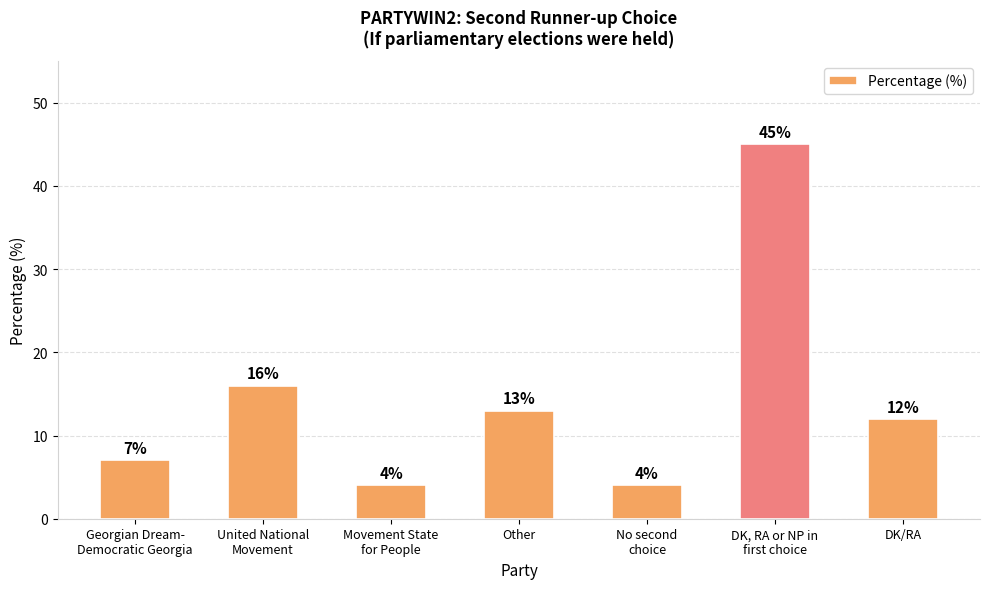

Reading right to left, extract all data points from this chart.

DK/RA=12	DK, RA or NP in
first choice=45	No second
choice=4	Other=13	Movement State
for People=4	United National
Movement=16	Georgian Dream-
Democratic Georgia=7